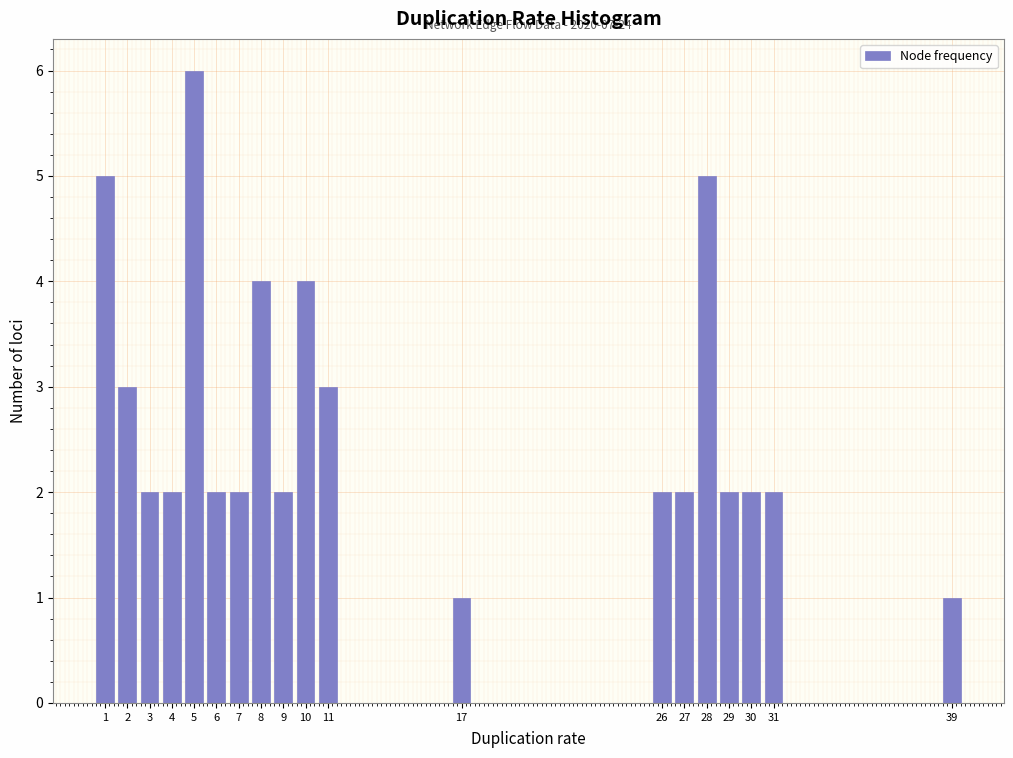

Reading left to right, list all the values displayed in this chart.

1=5	2=3	3=2	4=2	5=6	6=2	7=2	8=4	9=2	10=4	11=3	17=1	26=2	27=2	28=5	29=2	30=2	31=2	39=1